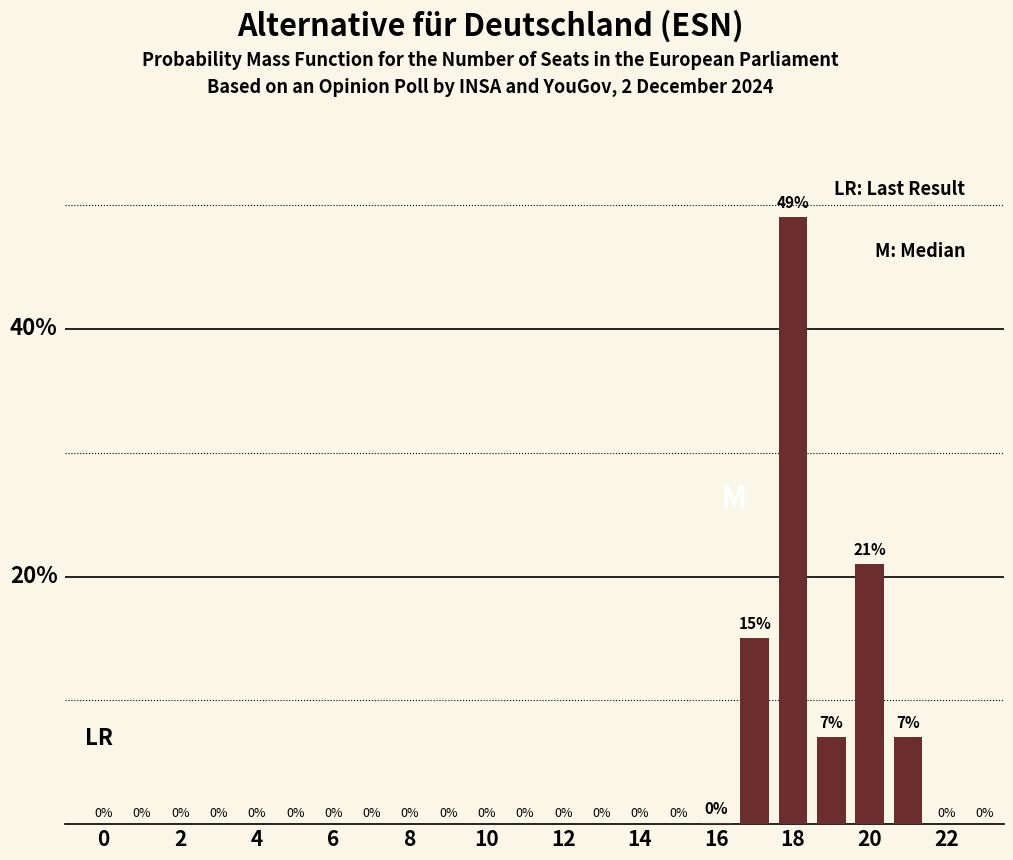

Where is the data nearest to the value 24?

20